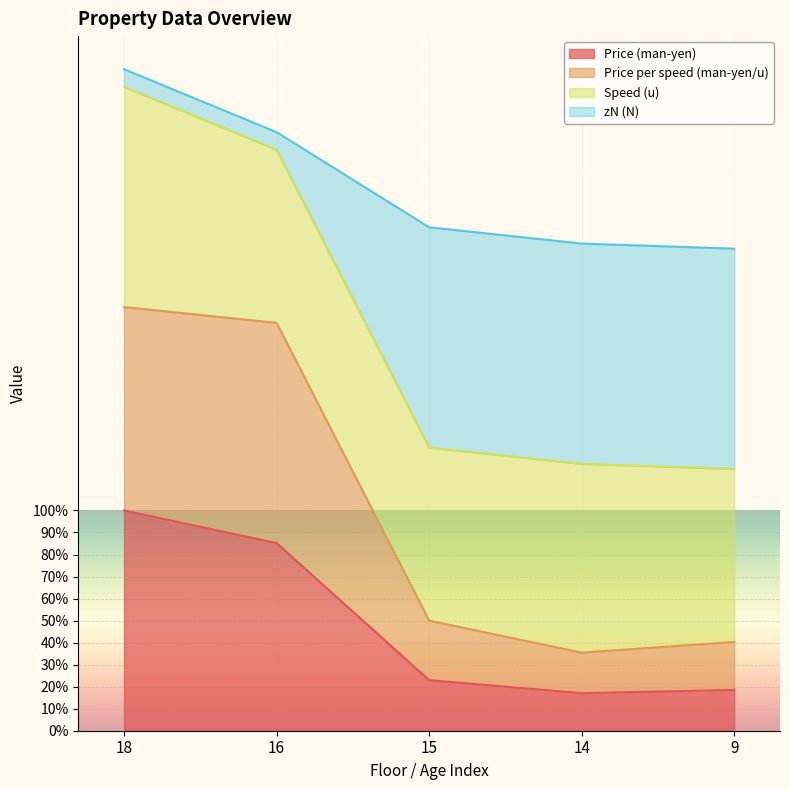

What is the value of the Price per speed (man-yen/u) point at the 3rd from the left?

50.0